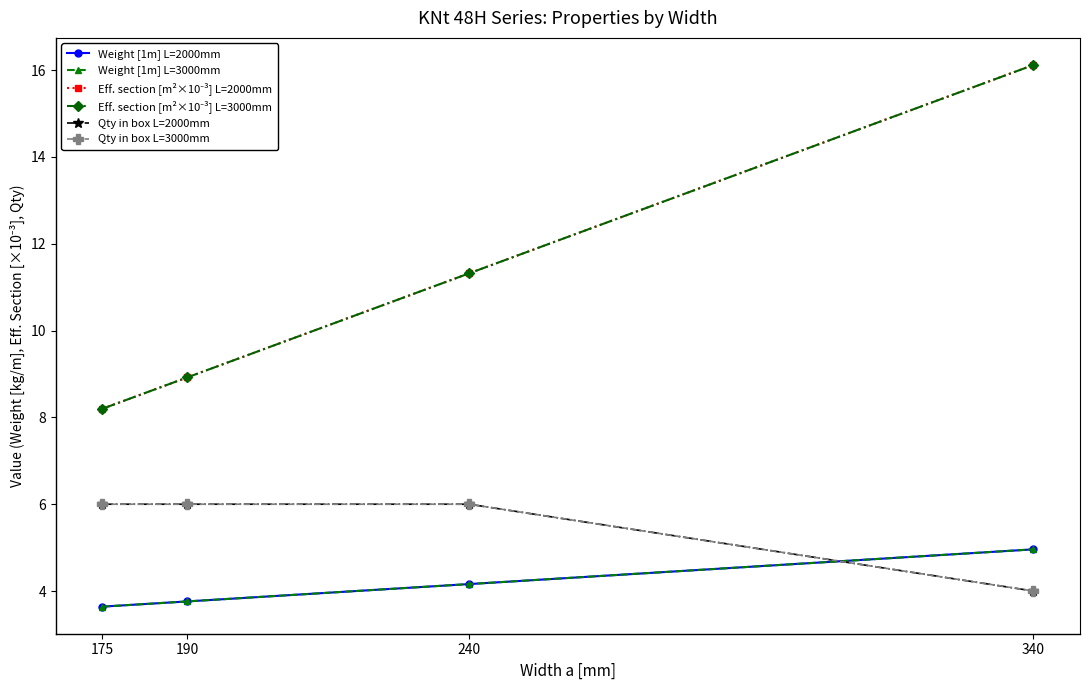

At which label does Qty in box L=3000mm reach its minimum?

340